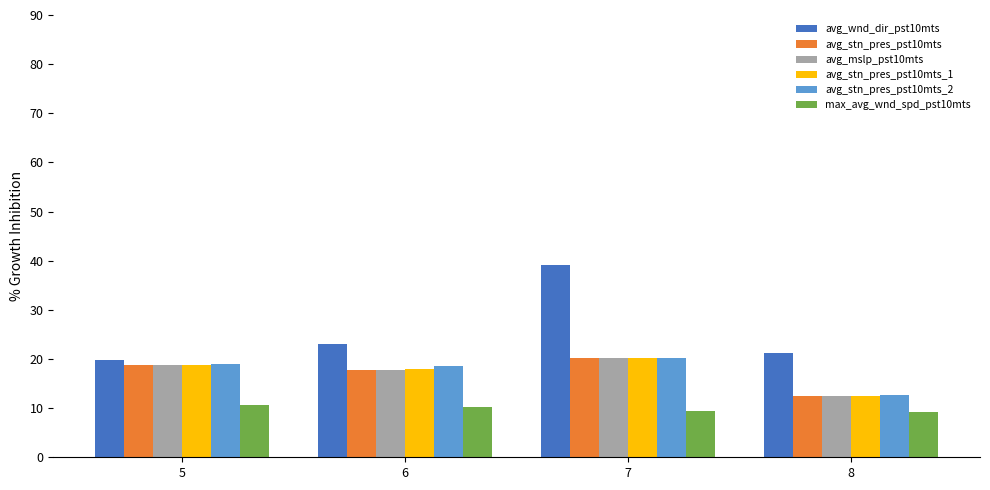

What is the spread (max minus min) of values at 8?

12.0